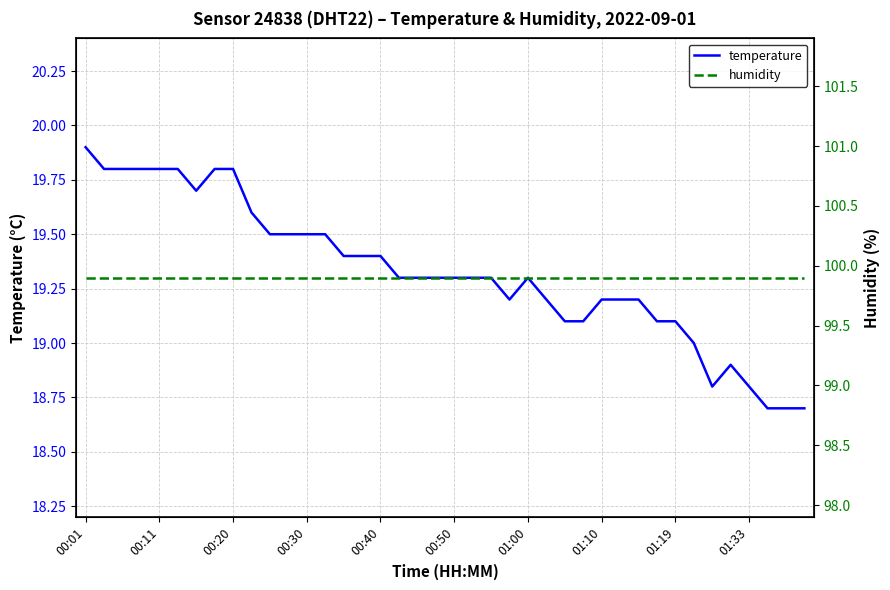

Is it true that temperature equals 19.8 at 00:20?

True